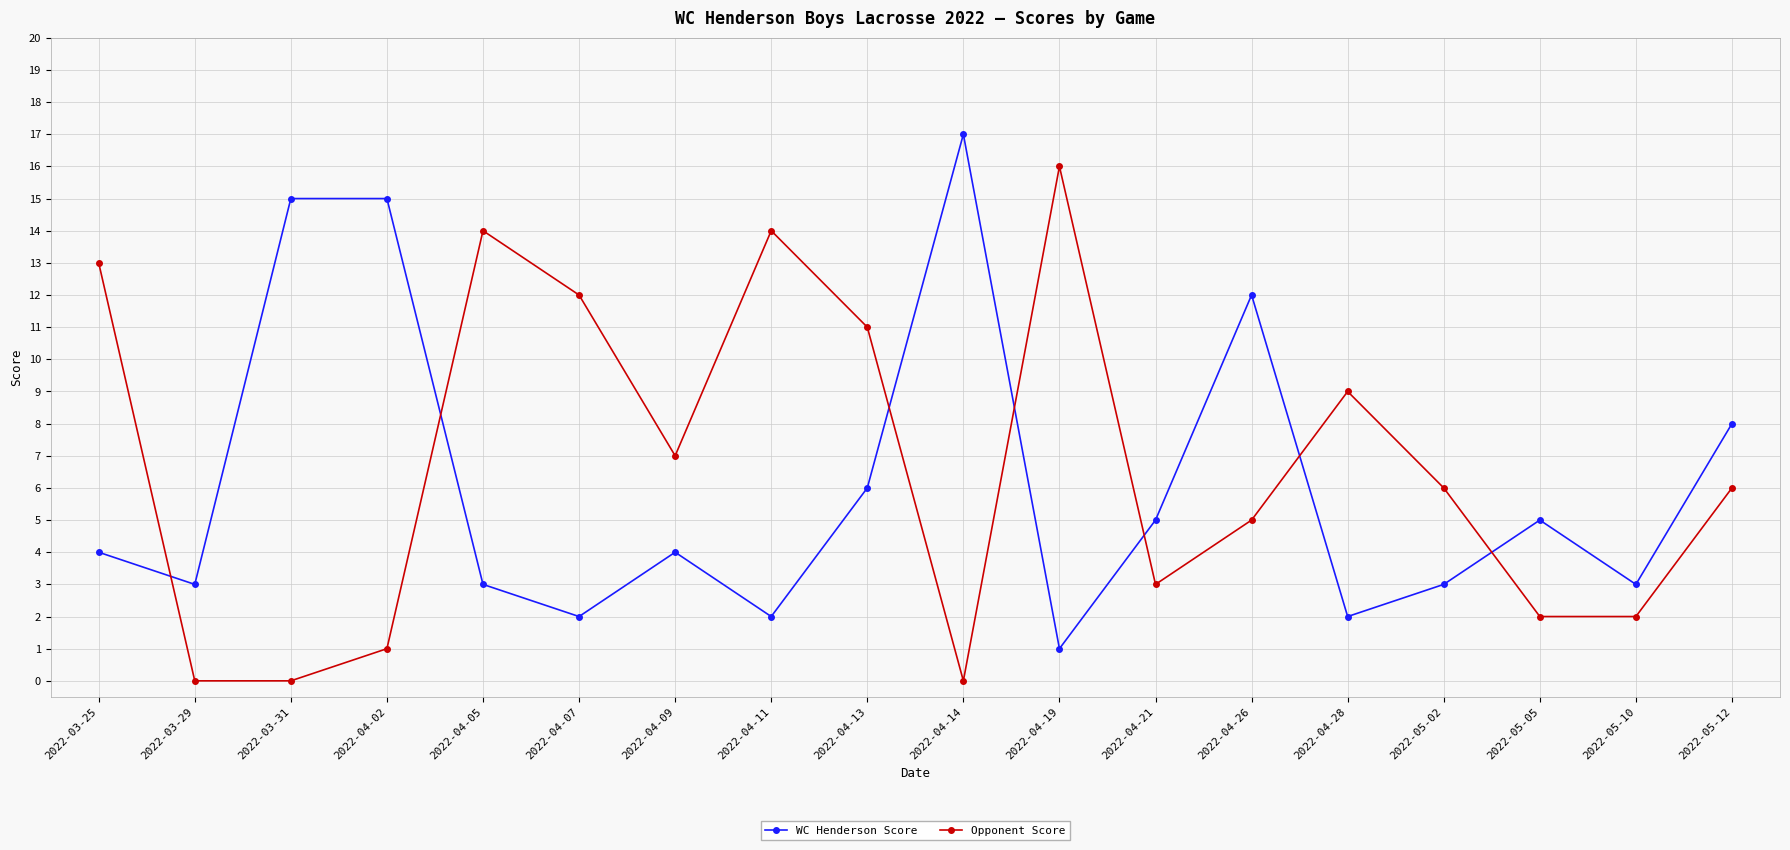

True or false: WC Henderson Score has more than 1 points higher than both neighbors.

True